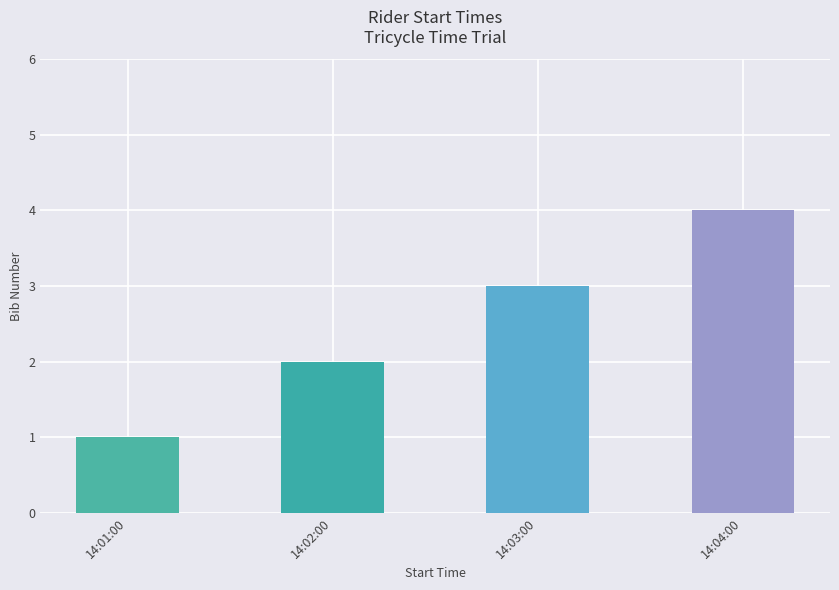

Approximately how many times larger is the value at 14:01:00 compared to 14:02:00?

0.5